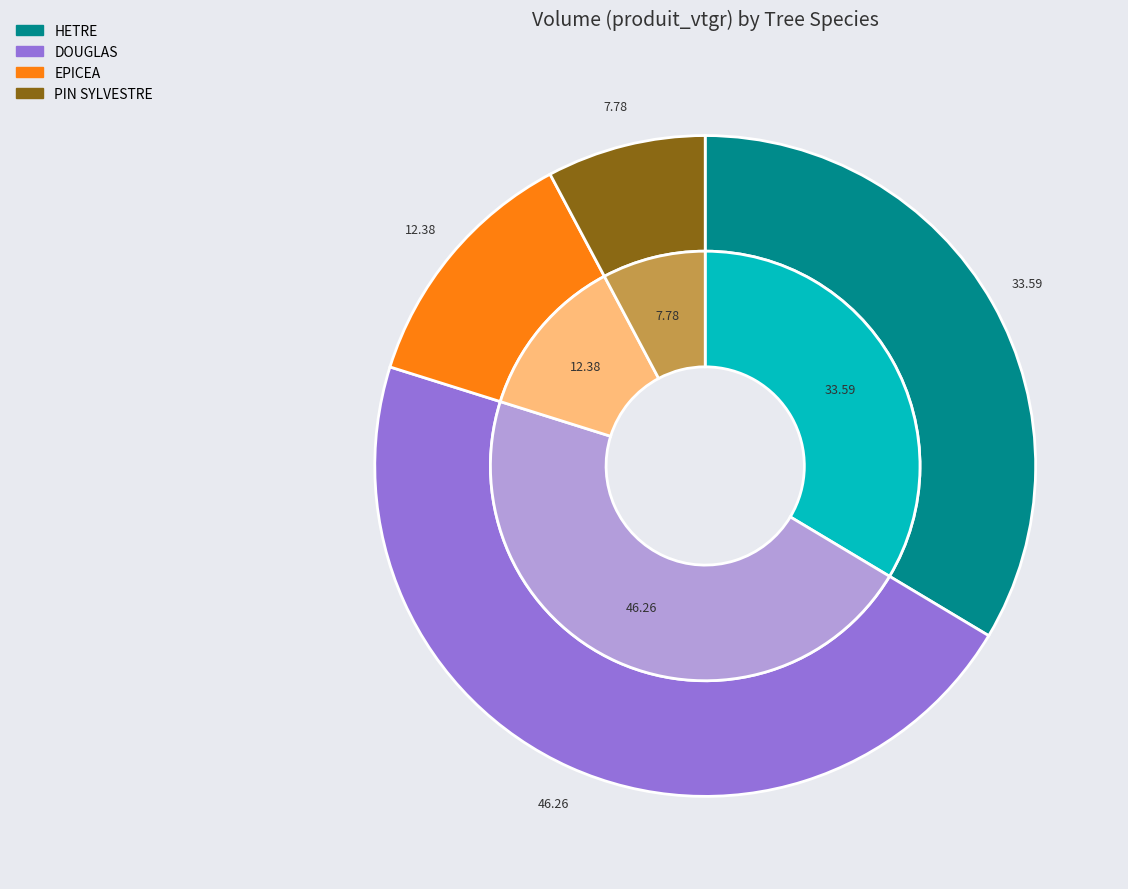

Is it true that EPICEA is 12% of the pie?

True